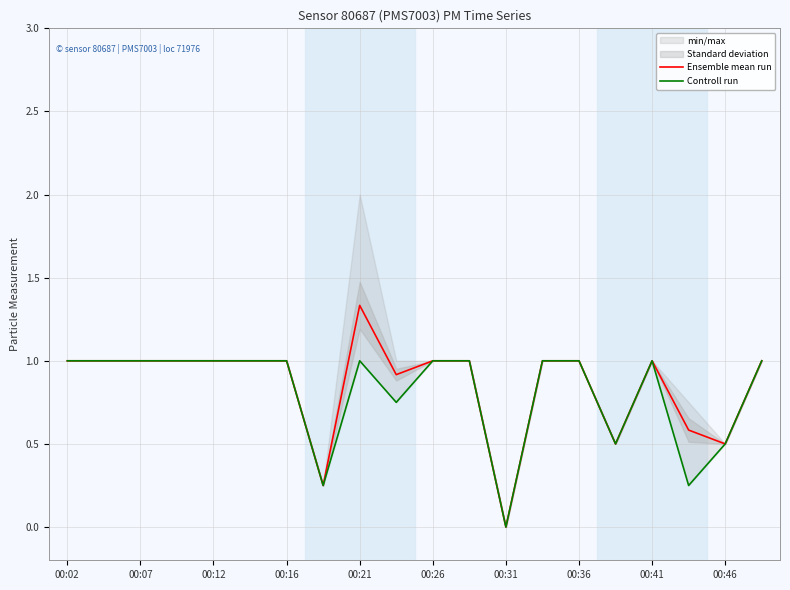

The Ensemble mean run series shows -0.9 at 00:31. True or false?

False